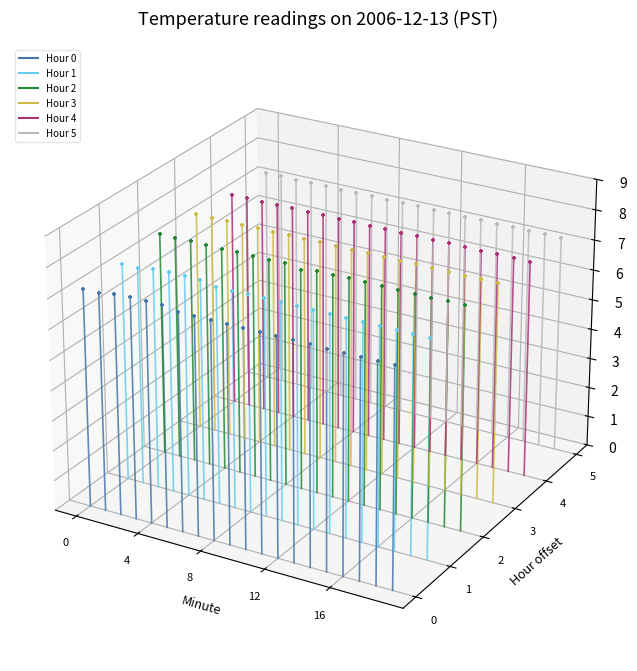

Is the value of Hour 0 at 4 greater than the value of Hour 1 at 0?

Yes